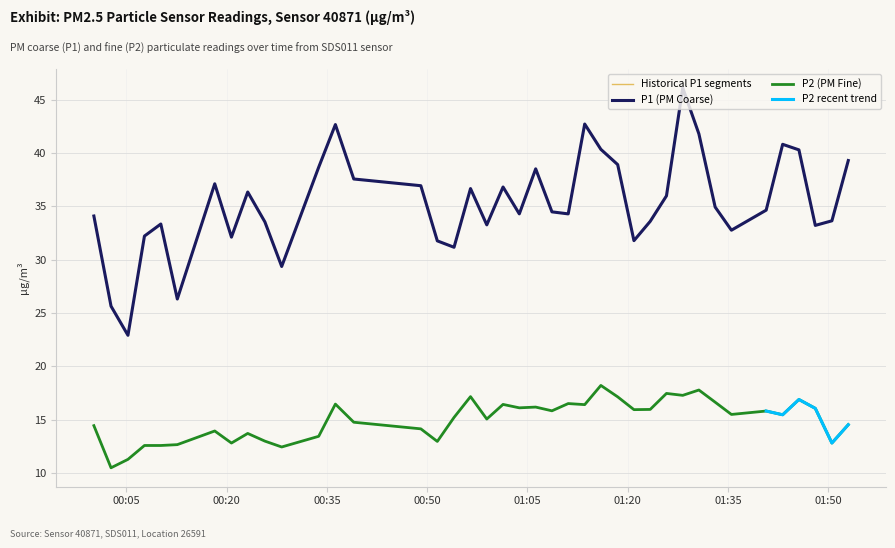

Rank the series by their maximum value, from highest to lowest.

P1, P2